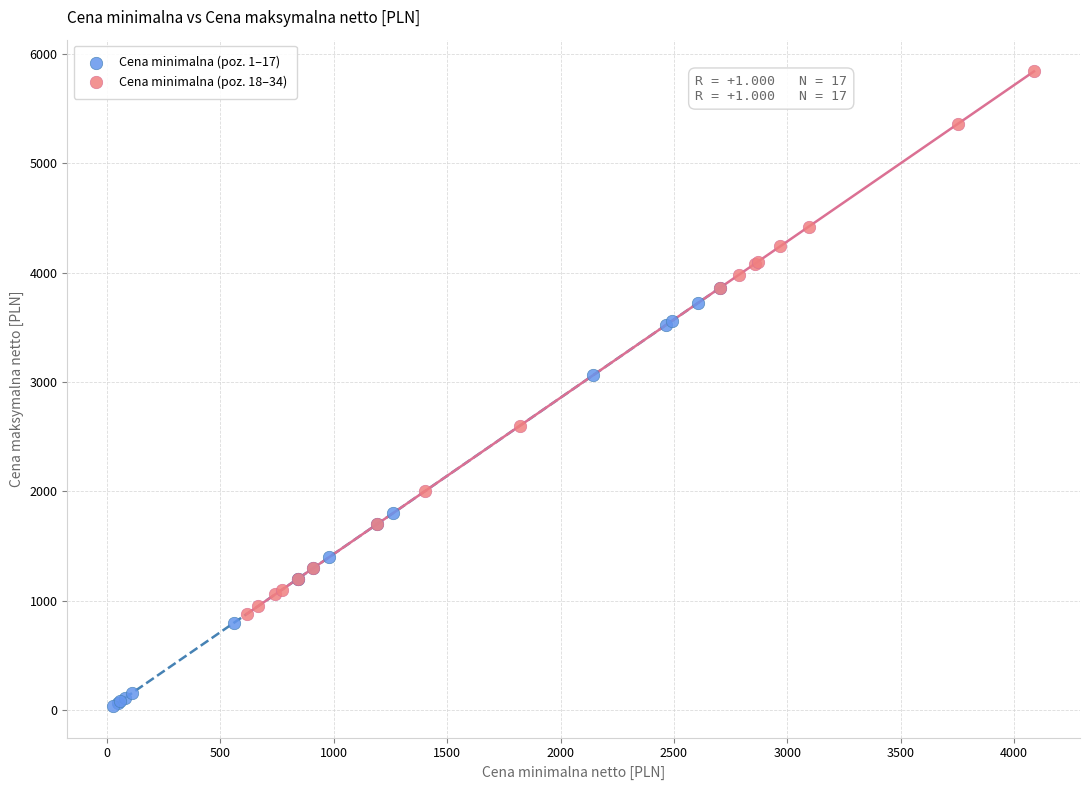

Which series reaches the minimum Y coordinate?

Cena minimalna (poz. 1–17)